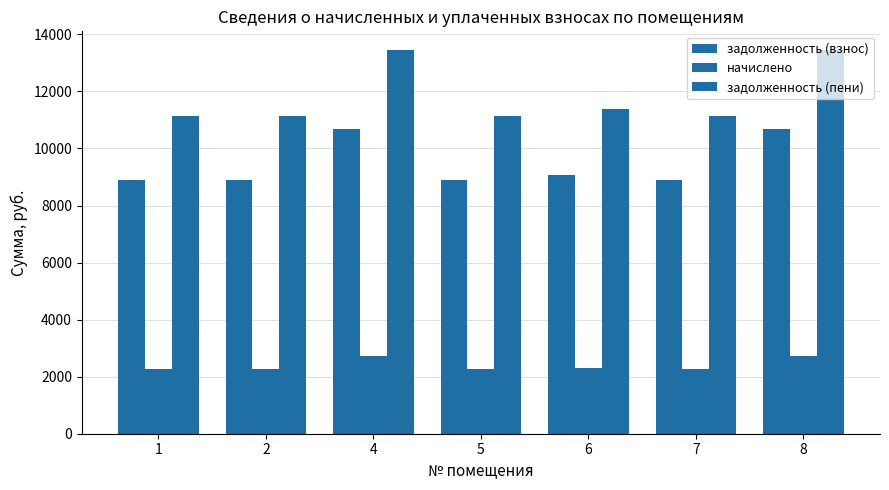

Rank the series by their maximum value, from lowest to highest.

начислено, задолженность (взнос), задолженность (пени)